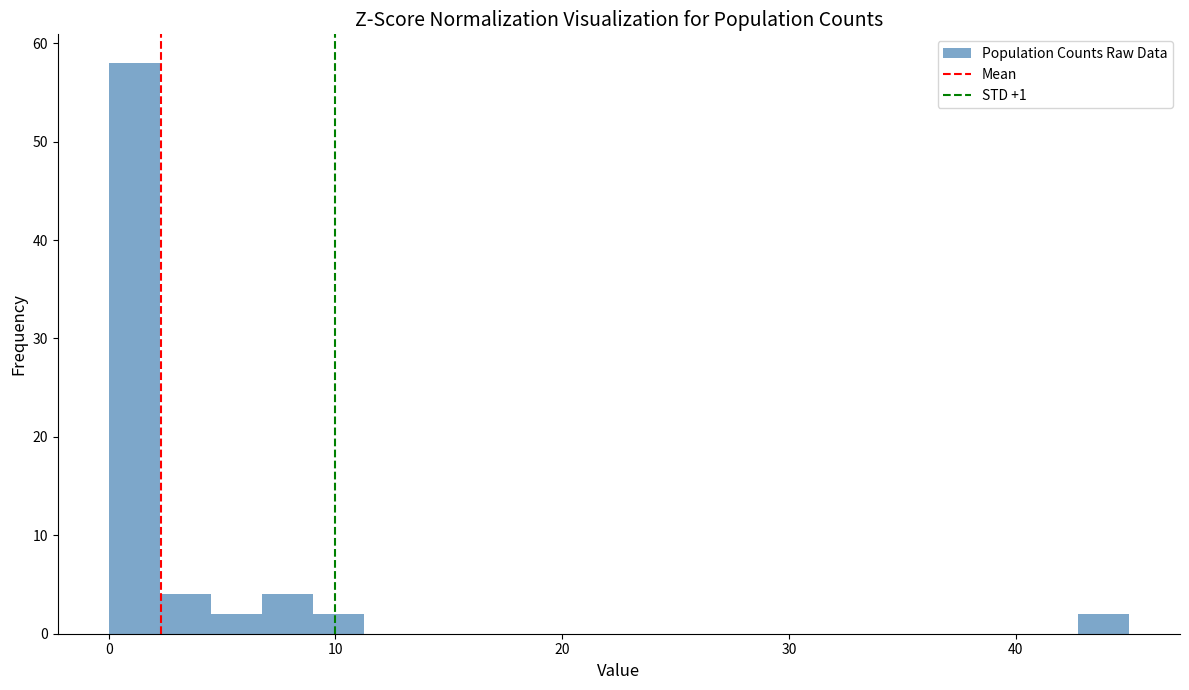

Read against the x-axis, roughly where is the centre of the tallest bar?

1